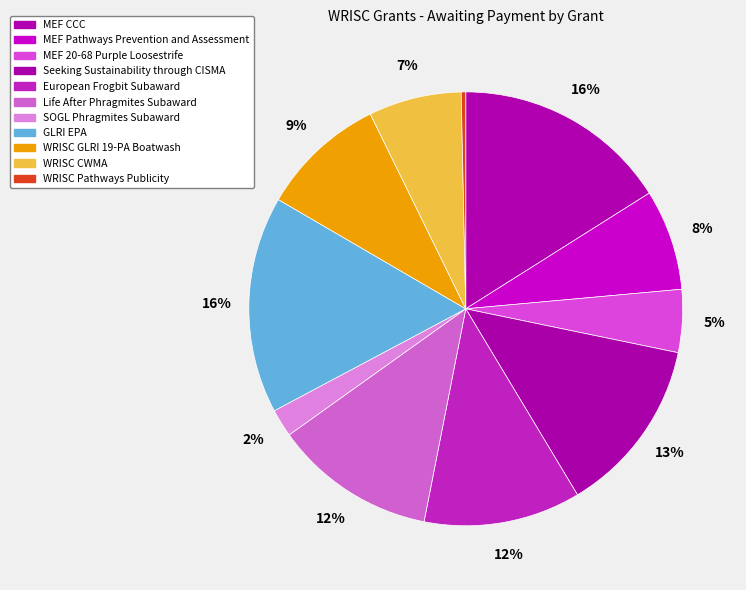

How many segments does this pie chart have?

11